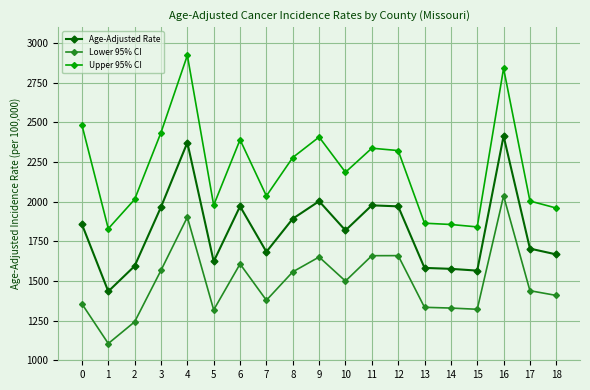

How many series are shown in this chart?

3